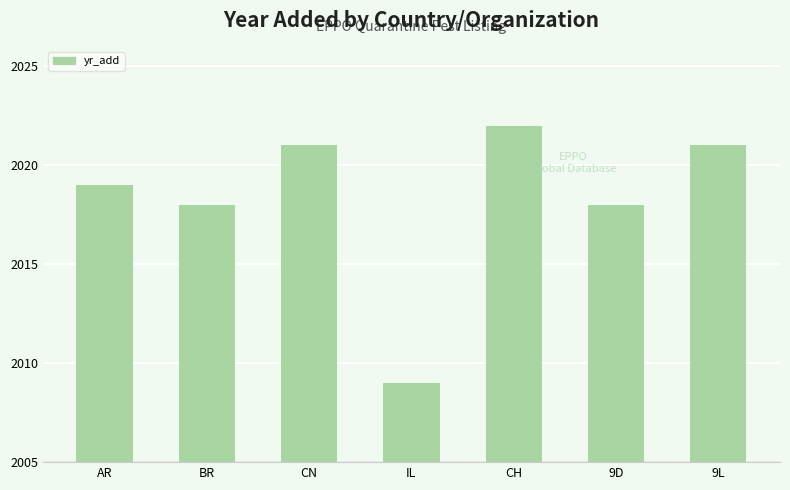

What is the average value?

2018